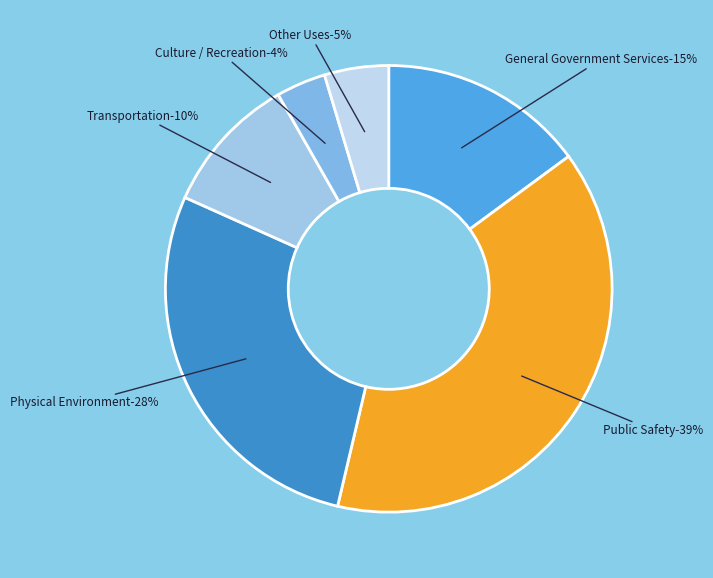

What percentage is the Culture / Recreation slice, to the nearest percent?

4%